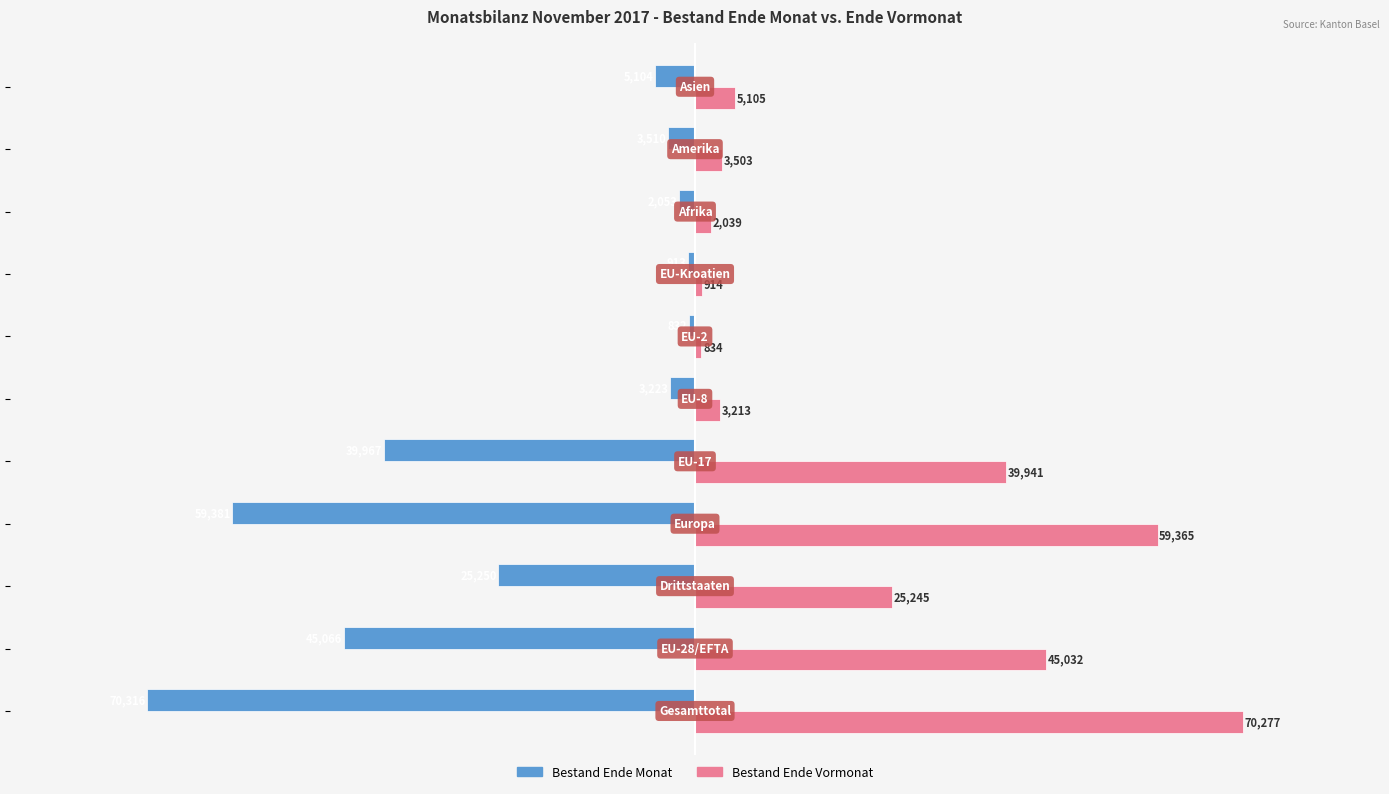

List the series in order of their peak value, highest first.

Bestand Ende Vormonat, Bestand Ende Monat